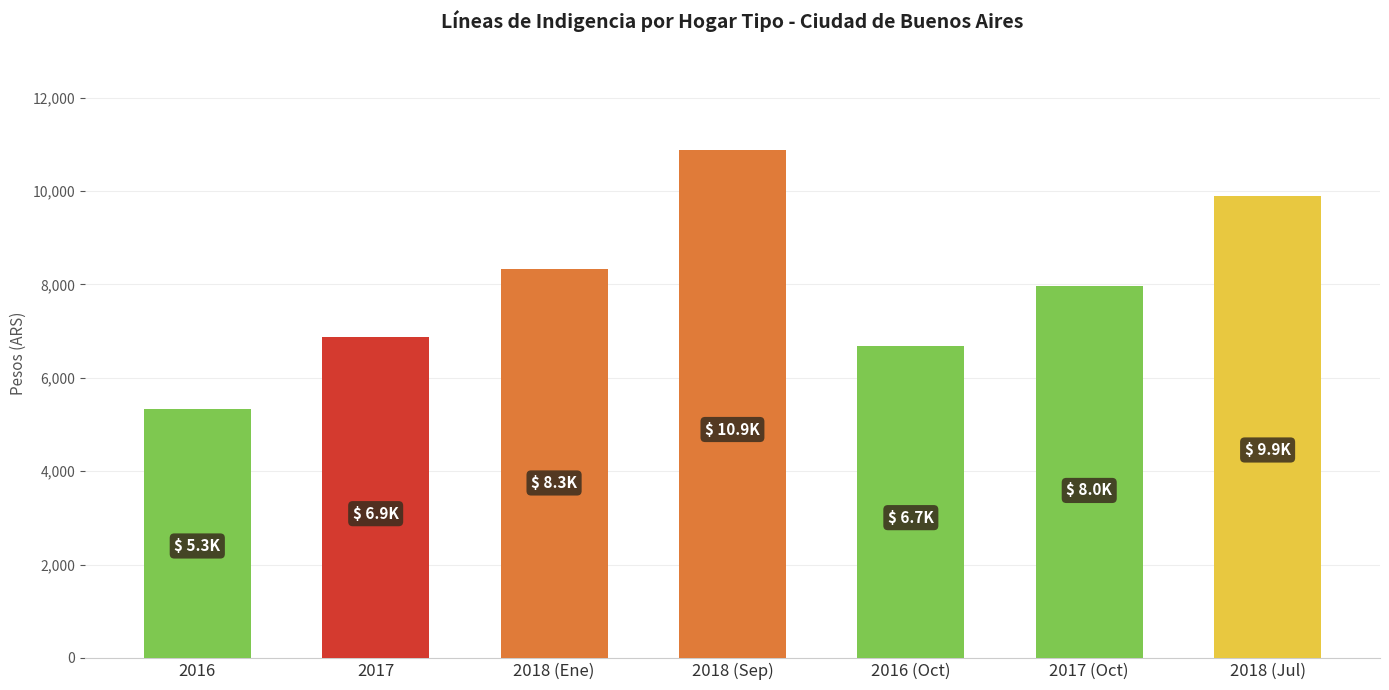

What is the label of the 1st bar from the left?

2016